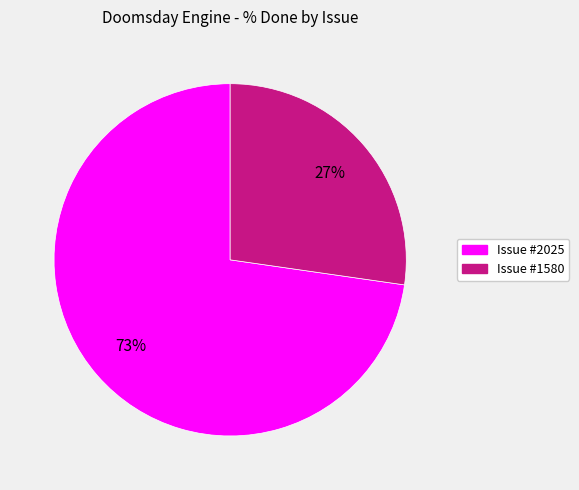

How many slices are in this pie chart?

2